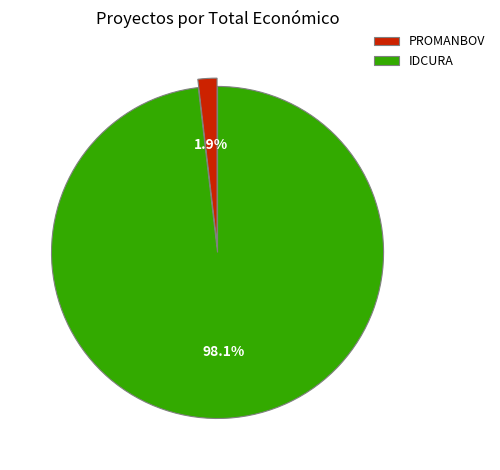

Which has a higher value, PROMANBOV or IDCURA?

IDCURA